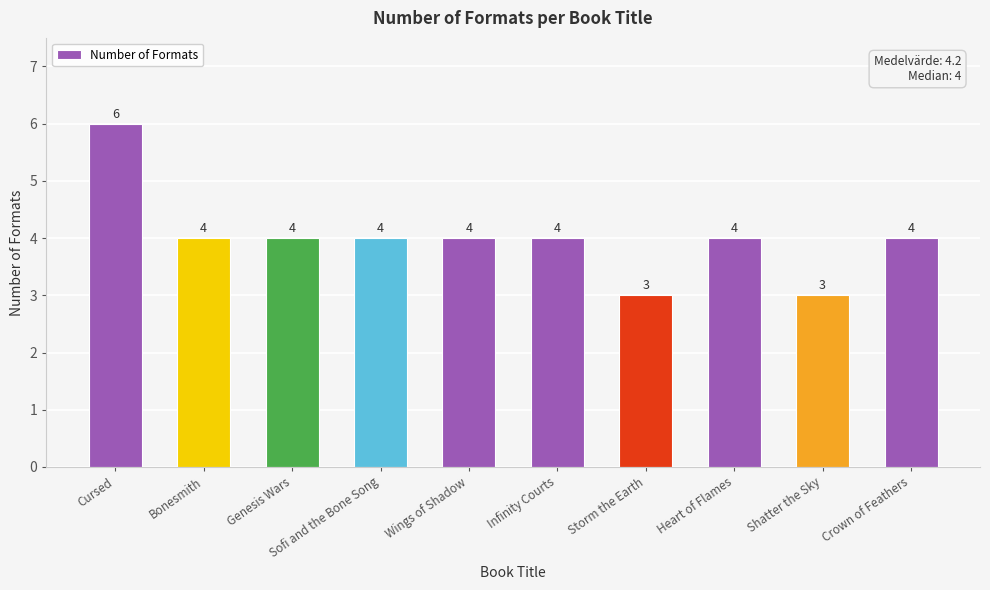

At which category does the chart reach its peak across all series?

Cursed